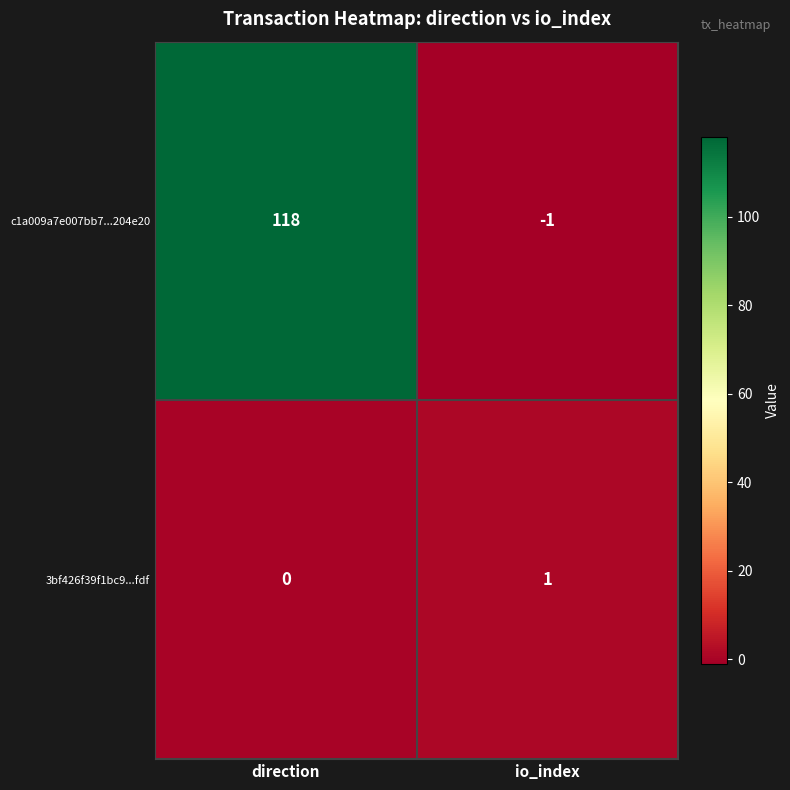

Which series has the largest range (max minus min)?

c1a009a7e007bb7...204e20